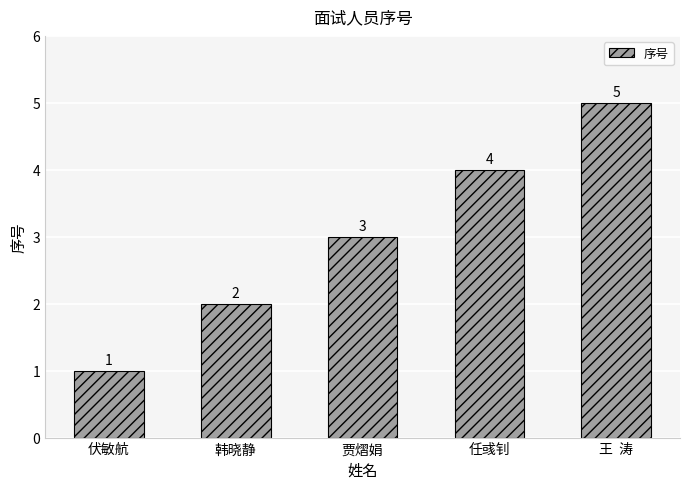

What is the smallest value displayed?

1